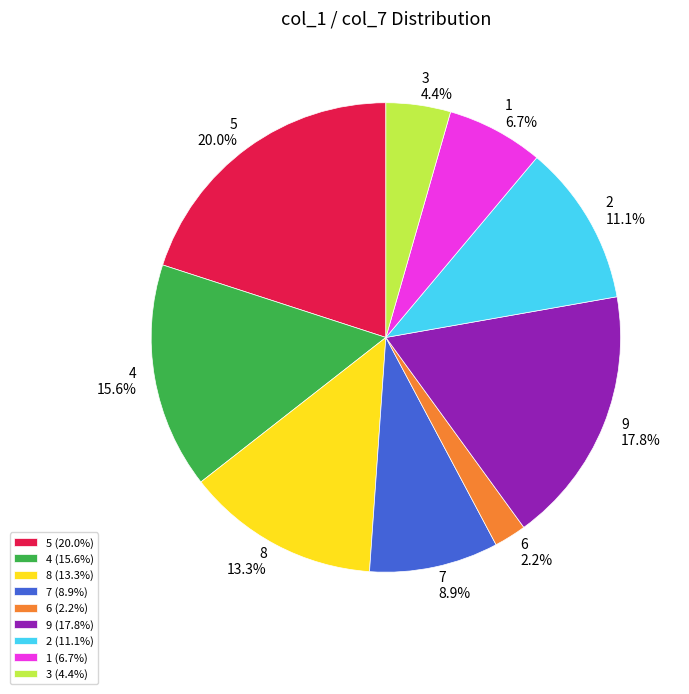

The 7 slice represents 9% of the pie. True or false?

True